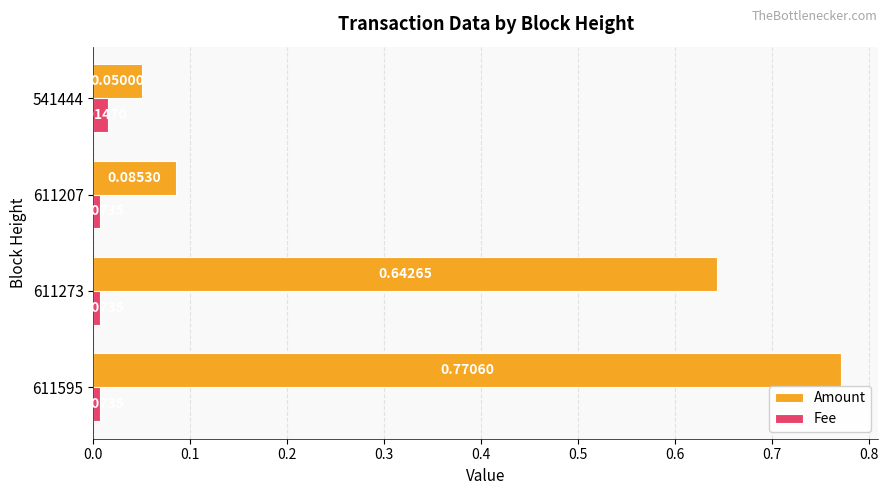

What is the difference between the maximum and minimum values in the Amount series?

0.7